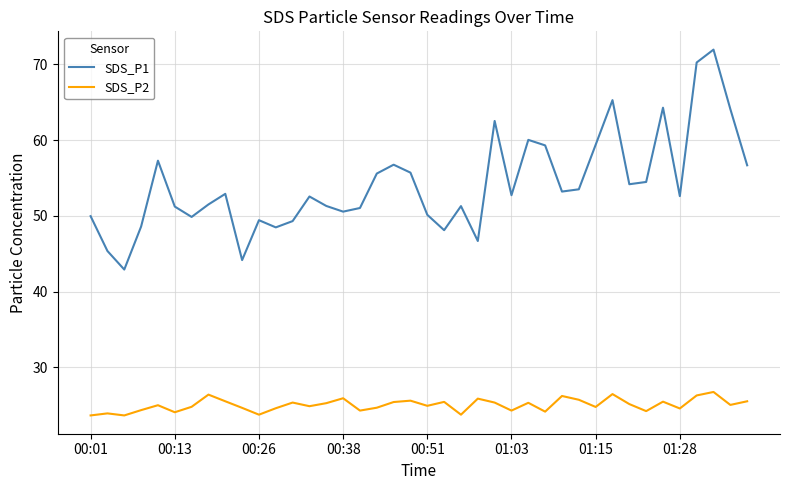

What is the maximum value shown in the chart?

72.0